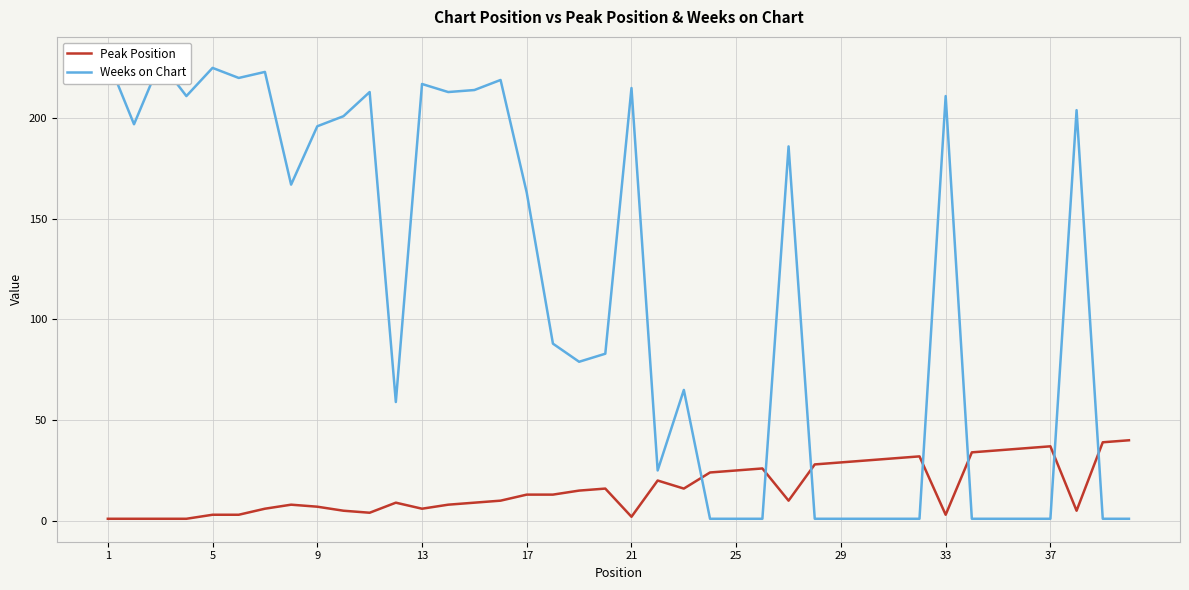

What is the maximum value for Peak Position?

40